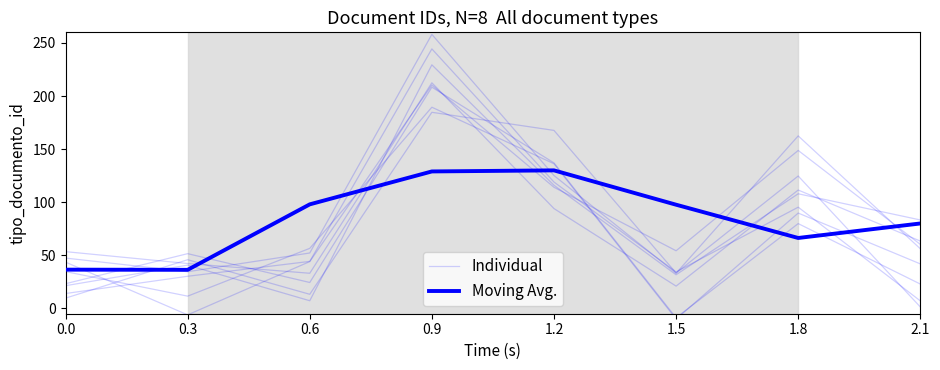

Rank the series by their maximum value, from lowest to highest.

Moving Avg., Individual